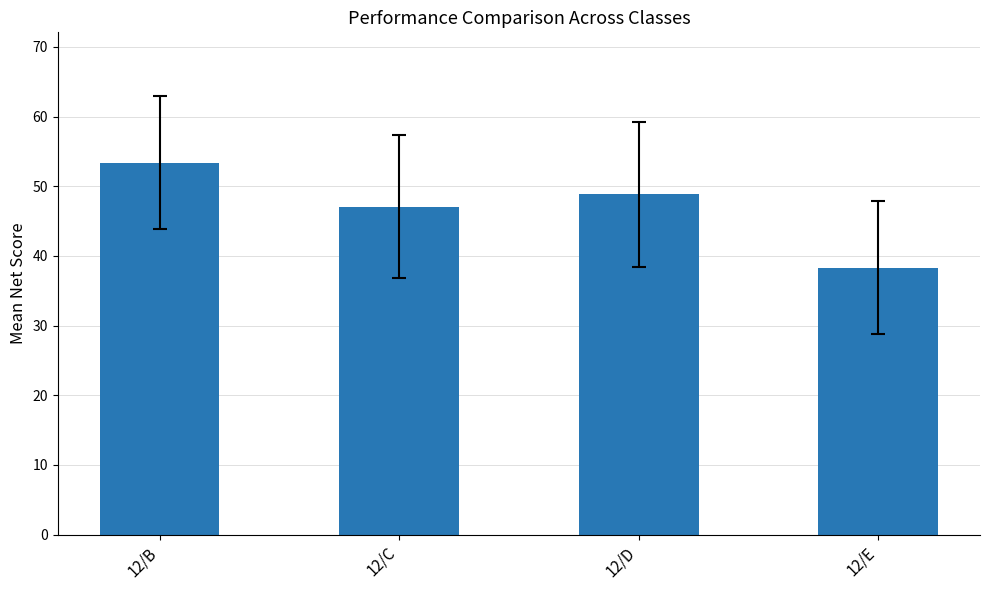

Reading left to right, transcribe all the data shown in this chart.

53.4	47.1	48.8	38.3